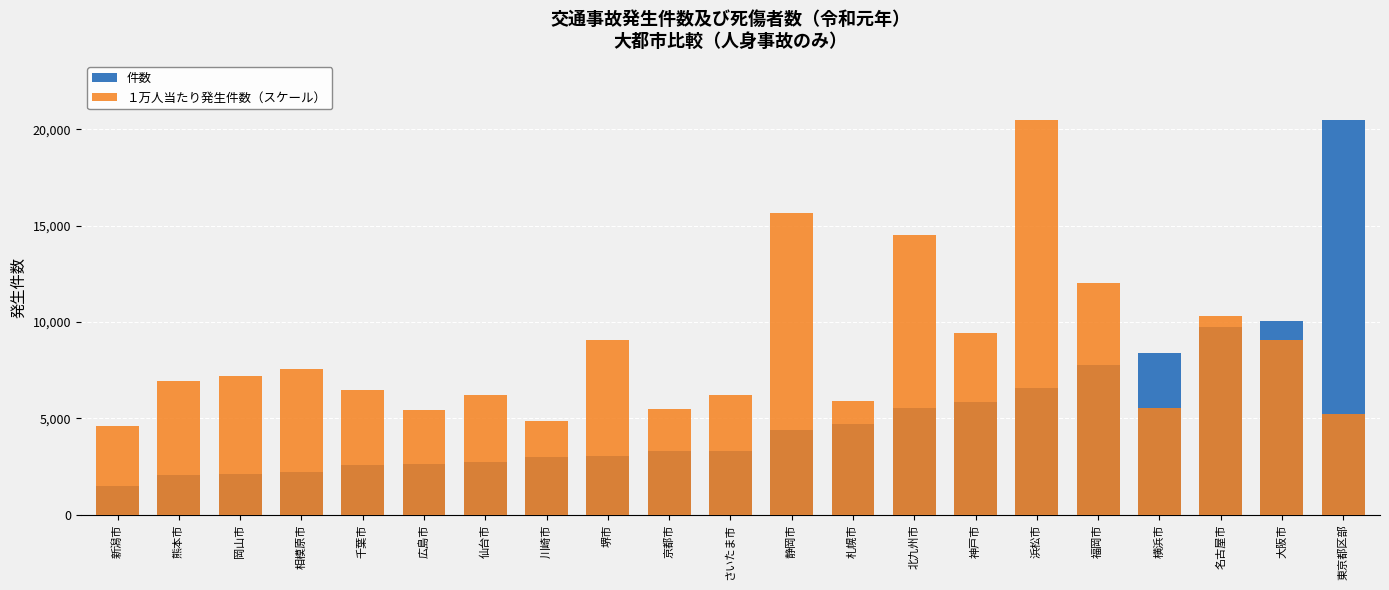

How many bars are there in total?

42